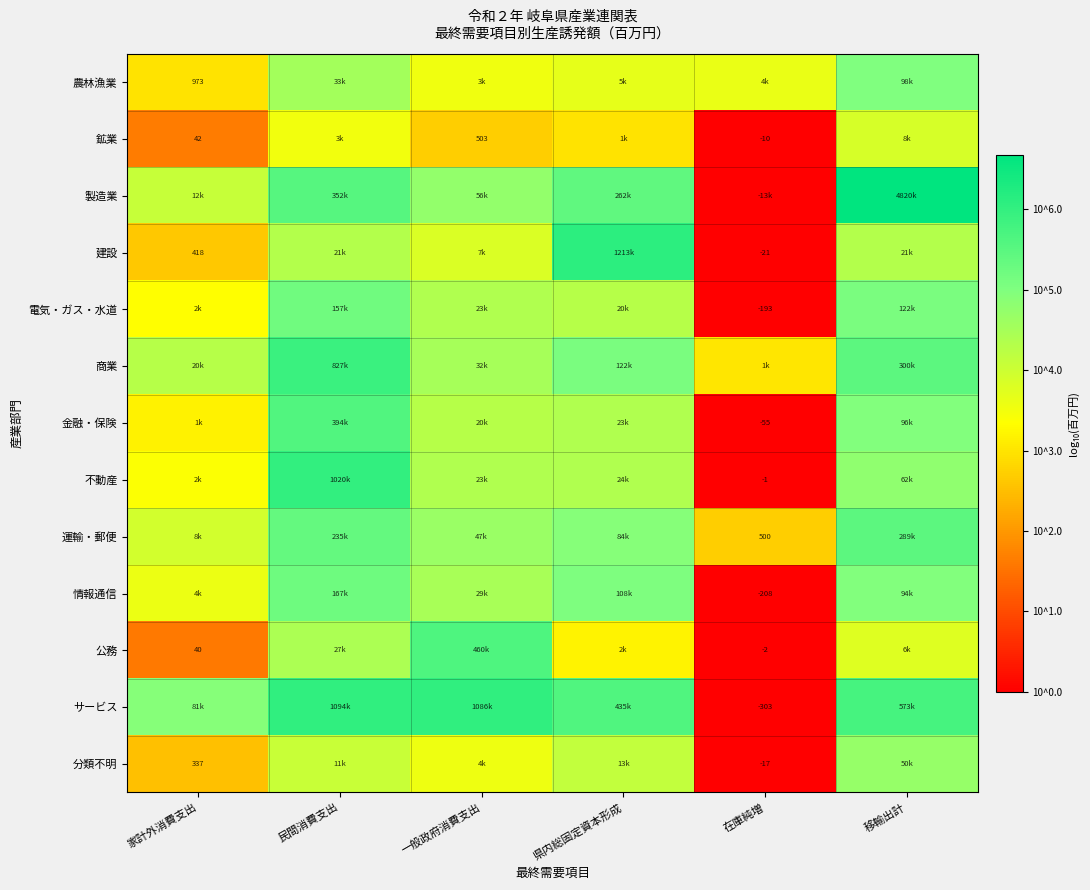

Is it true that 情報通信 equals 1.6 at 県内総固定資本形成?

False